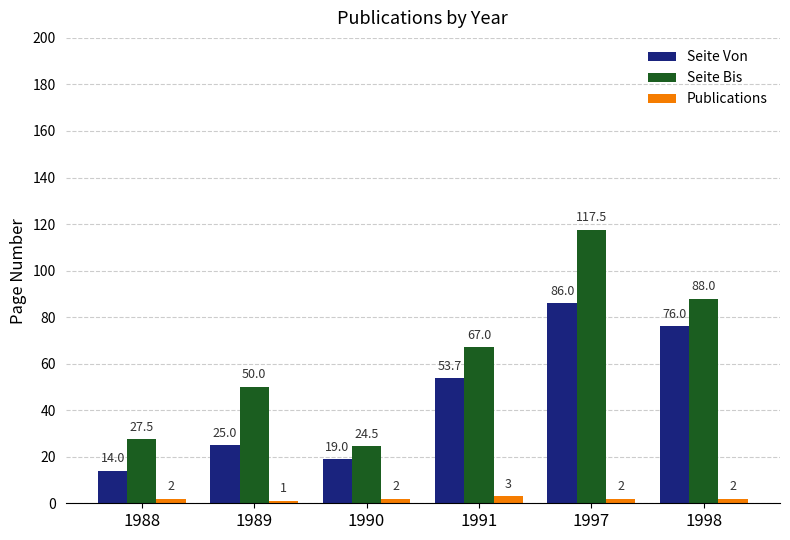

What is the sum of all Publications values?

12.0